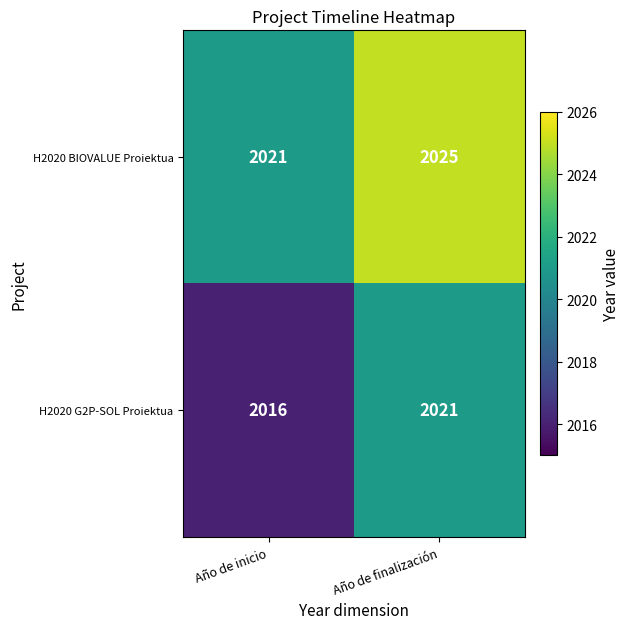

Rank the series at Año de inicio from highest to lowest value.

H2020 BIOVALUE Proiektua, H2020 G2P-SOL Proiektua